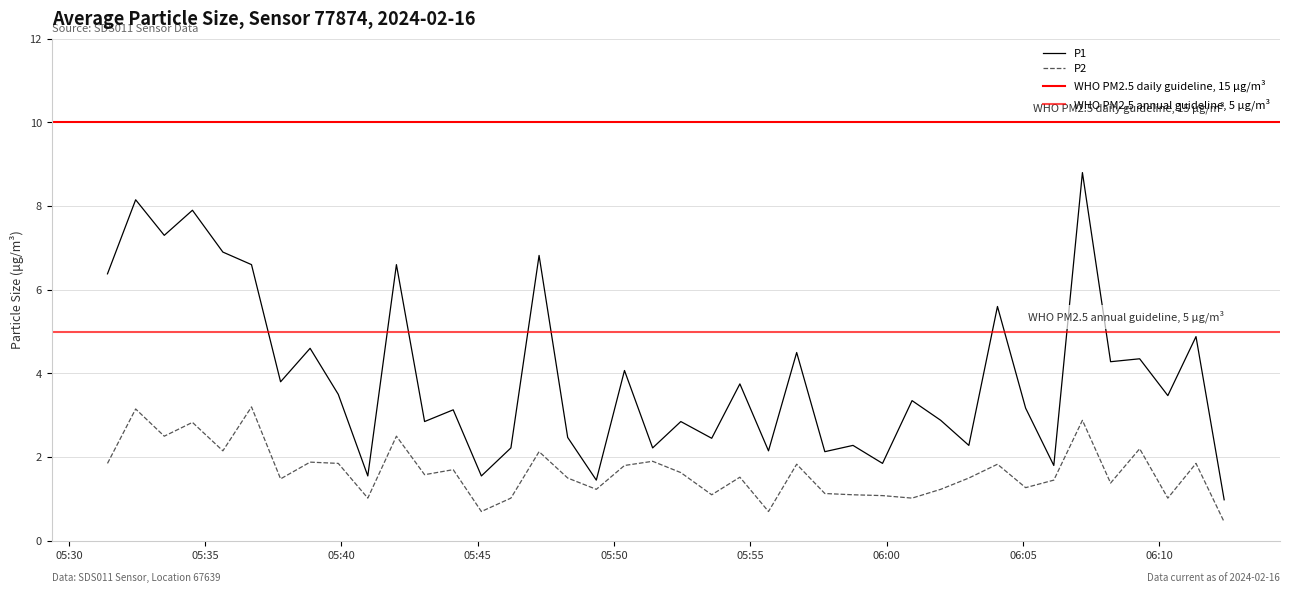

Which has a higher value, 2024-02-16T05:33:30 or 2024-02-16T05:48:18?

2024-02-16T05:33:30